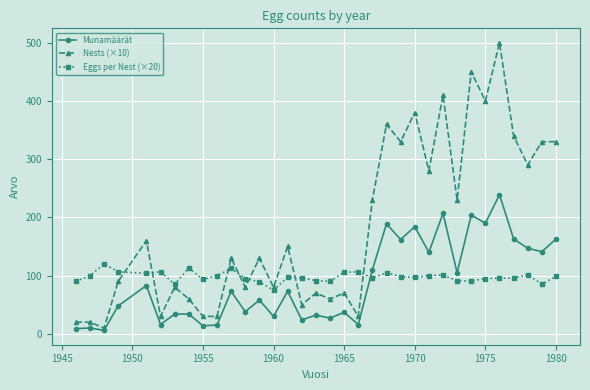

True or false: Eggs per Nest (×20) and Munamäärät intersect in this chart.

True